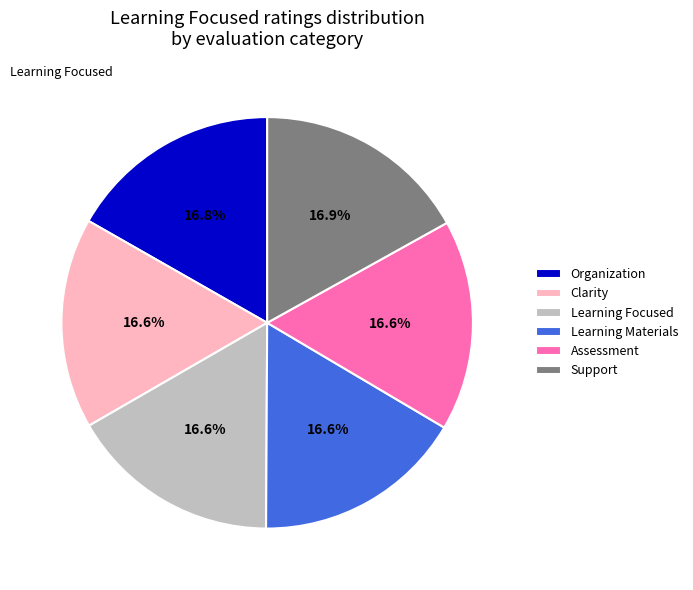

Is there any slice that represents more than half of the pie?

No